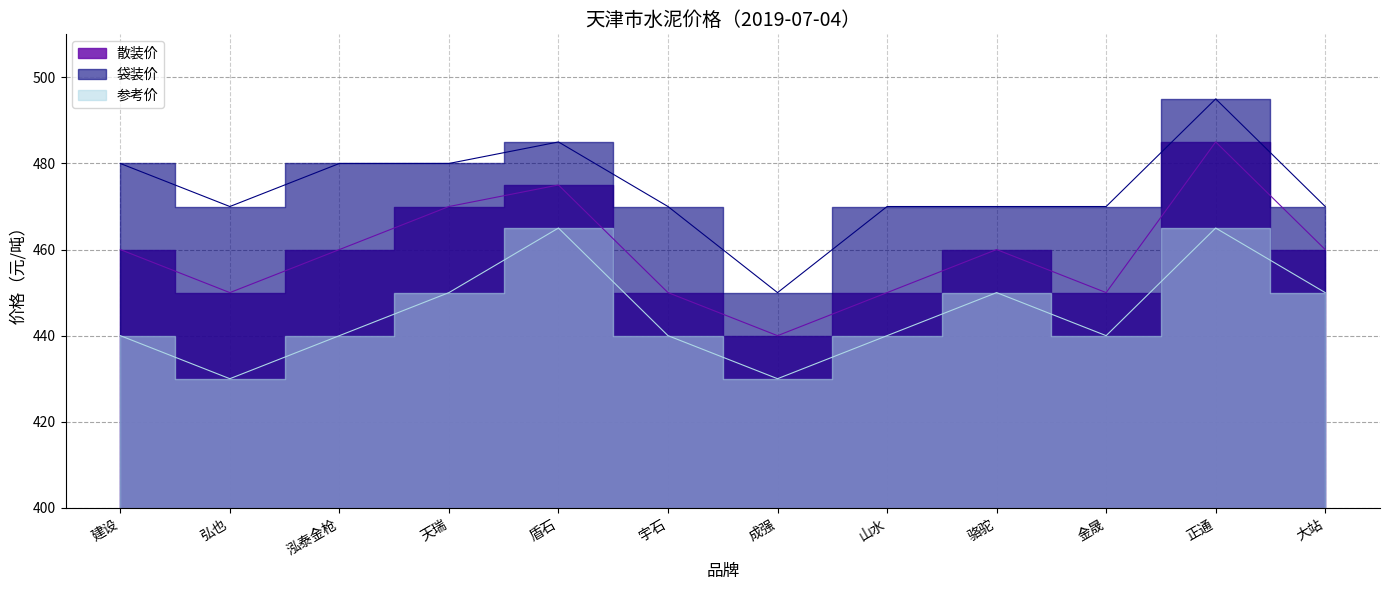

What is the minimum value for 参考价?

430